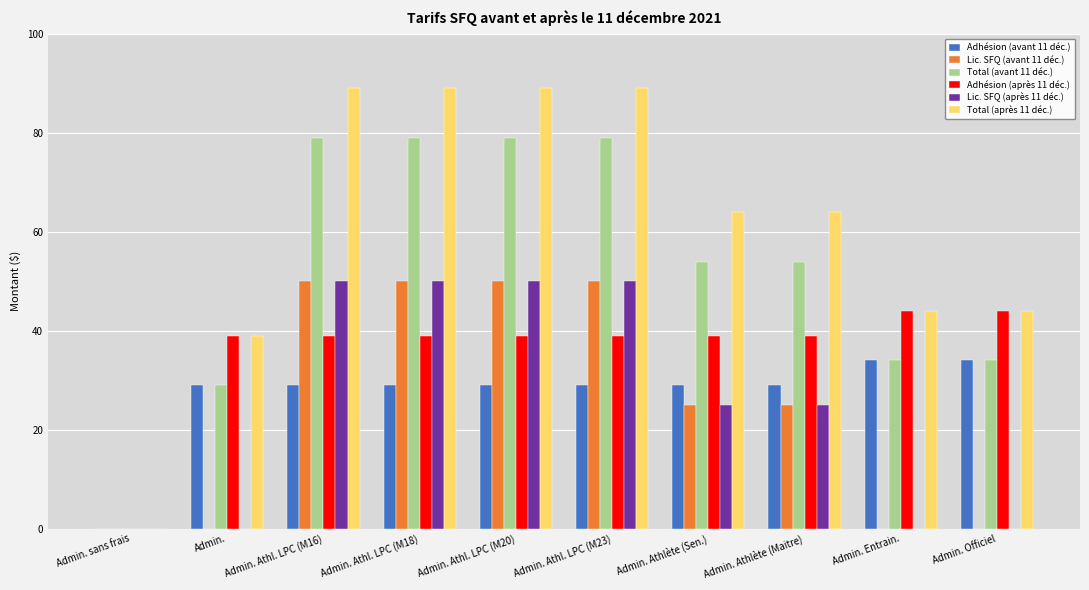

Which series has the largest total across all categories?

Total (après 11 déc.)